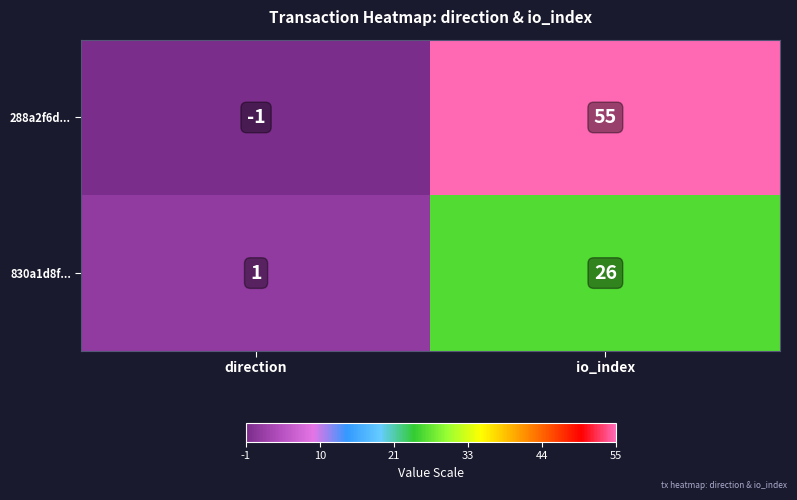

Which category has the lowest value across all series?

direction